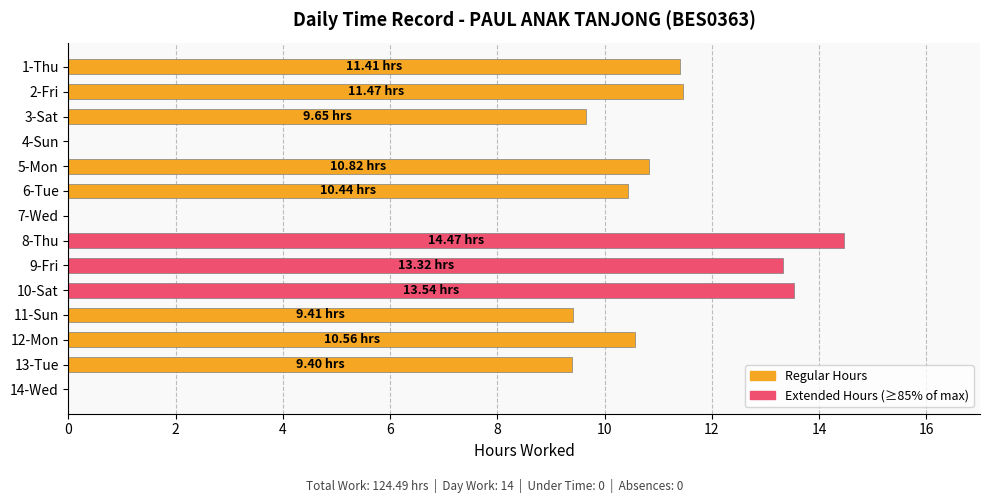

What is the sum of all values?

124.5